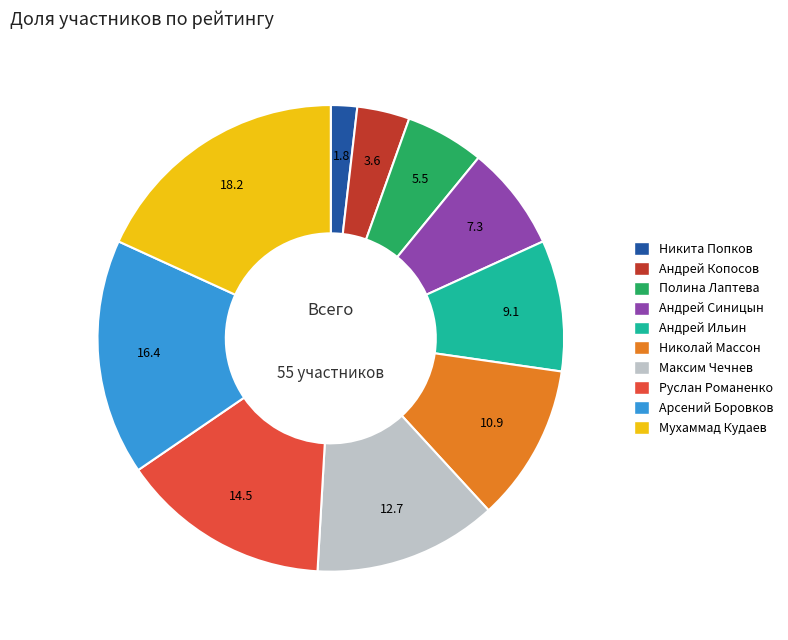

True or false: Мухаммад Кудаев accounts for 5% of the total.

False